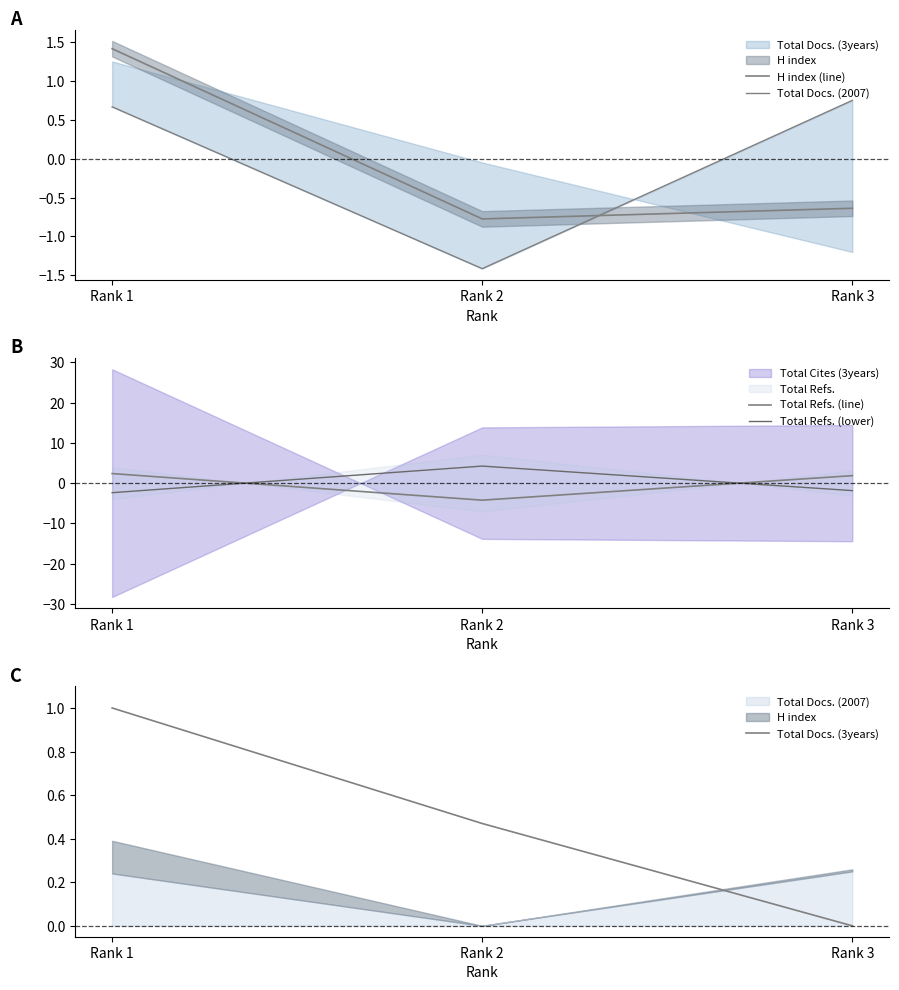

How many negative values does the Total Refs. (lower) series have?

2